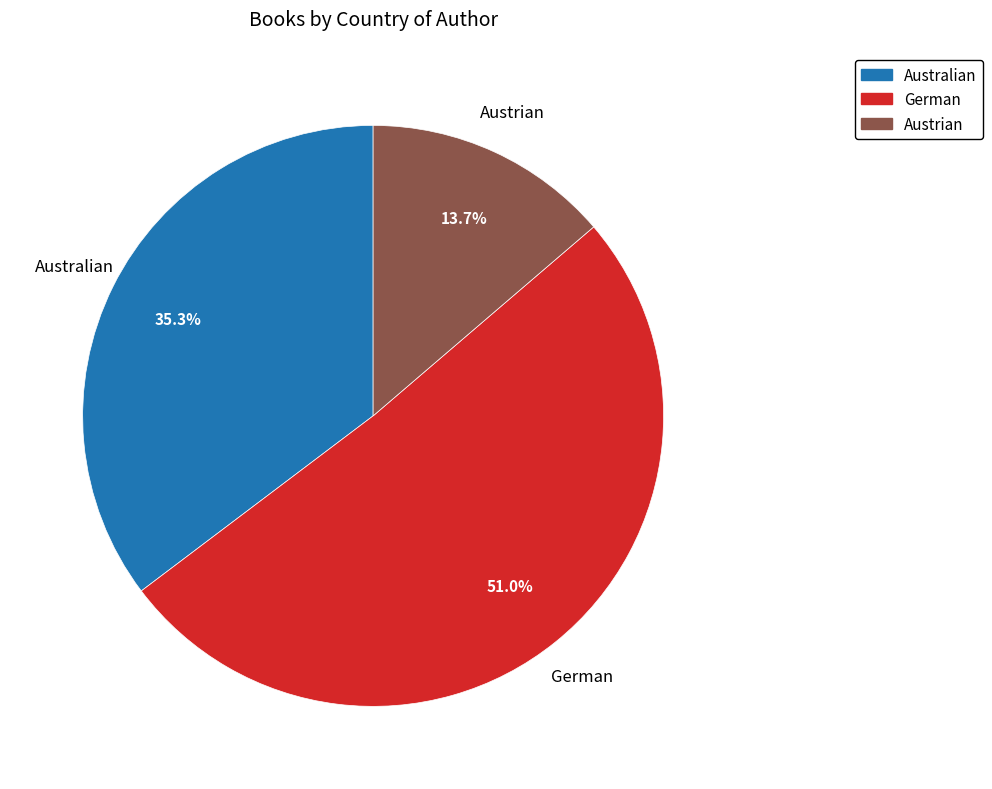

Which slice is the smallest?

Austrian